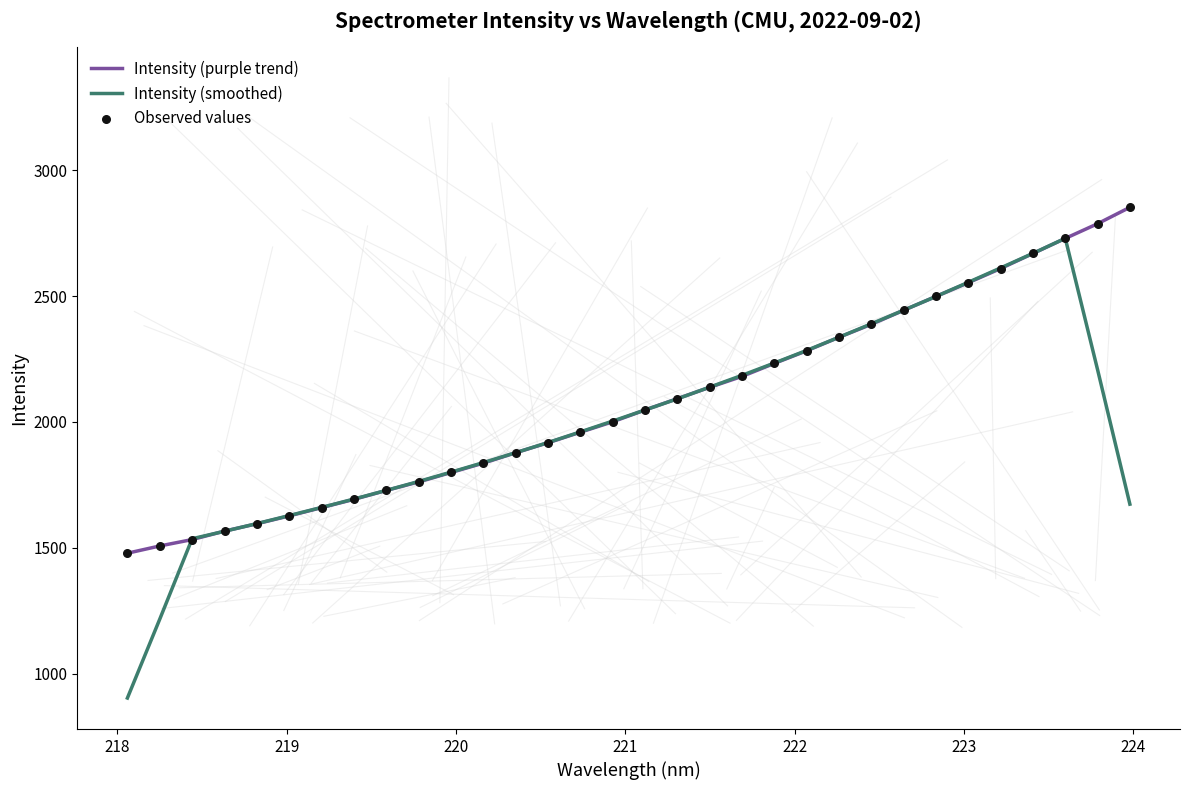

Which series has the largest range (max minus min)?

Intensity (smoothed)